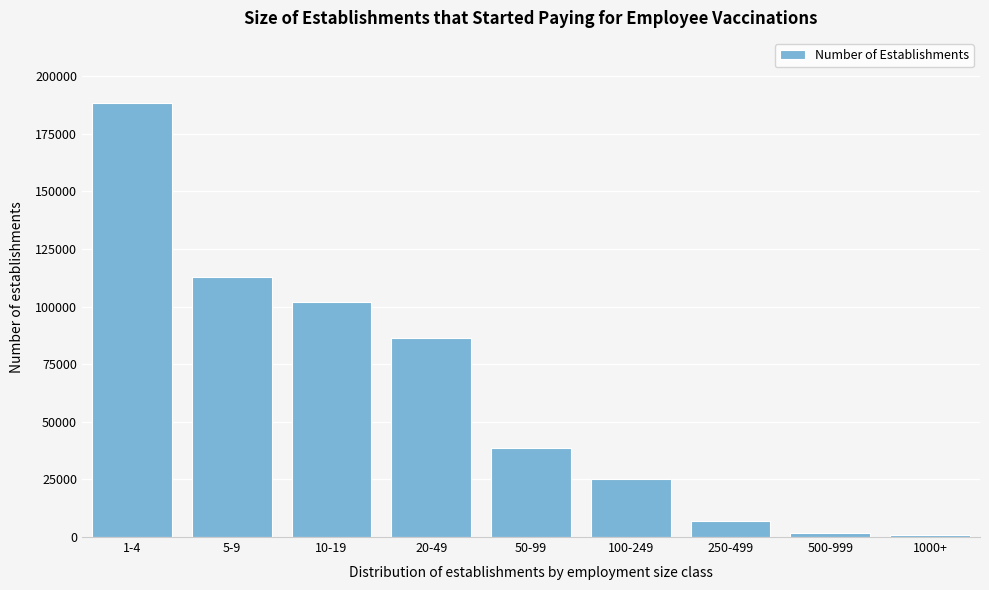

The value at 20-49 is 23649. True or false?

False